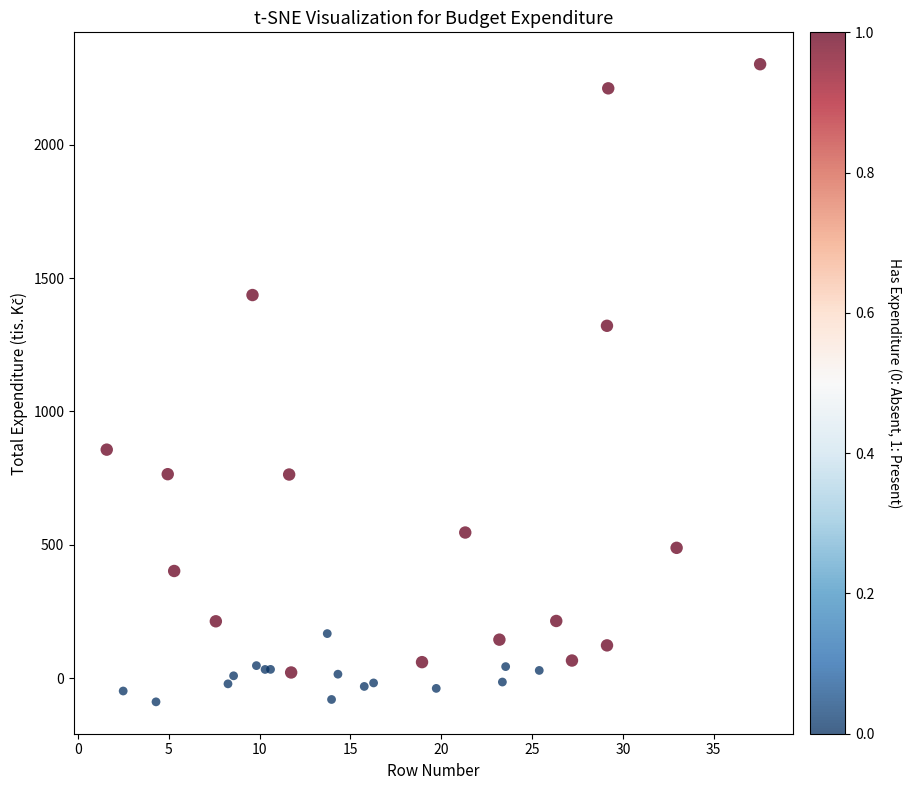

What Y value in the scatter plot is closest to 1106?

1321.2